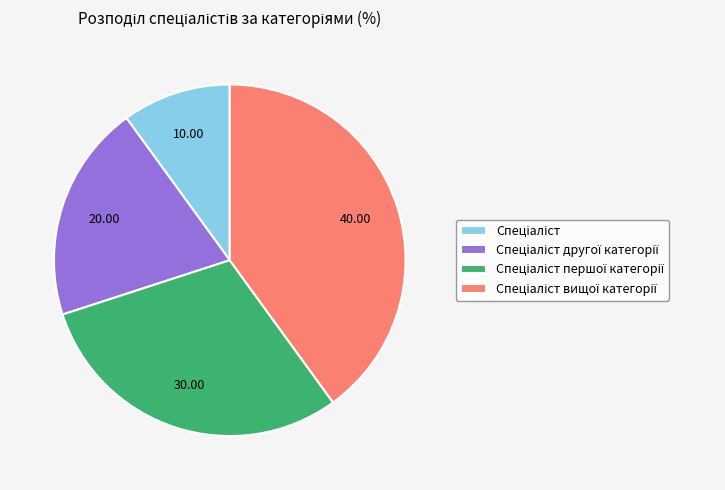

Is there a majority slice in this chart?

No